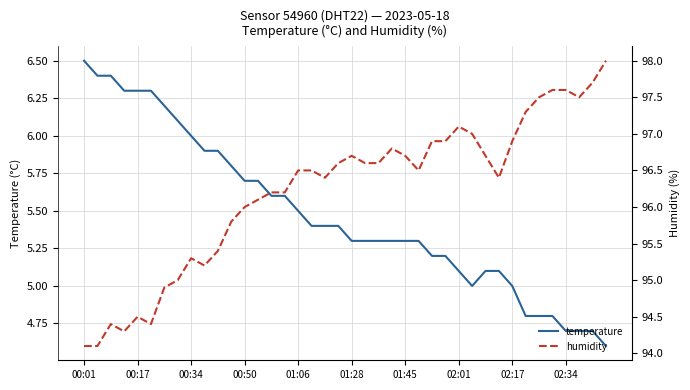

In humidity, how many points are lower than both neighbors (excluding endpoints)?

7